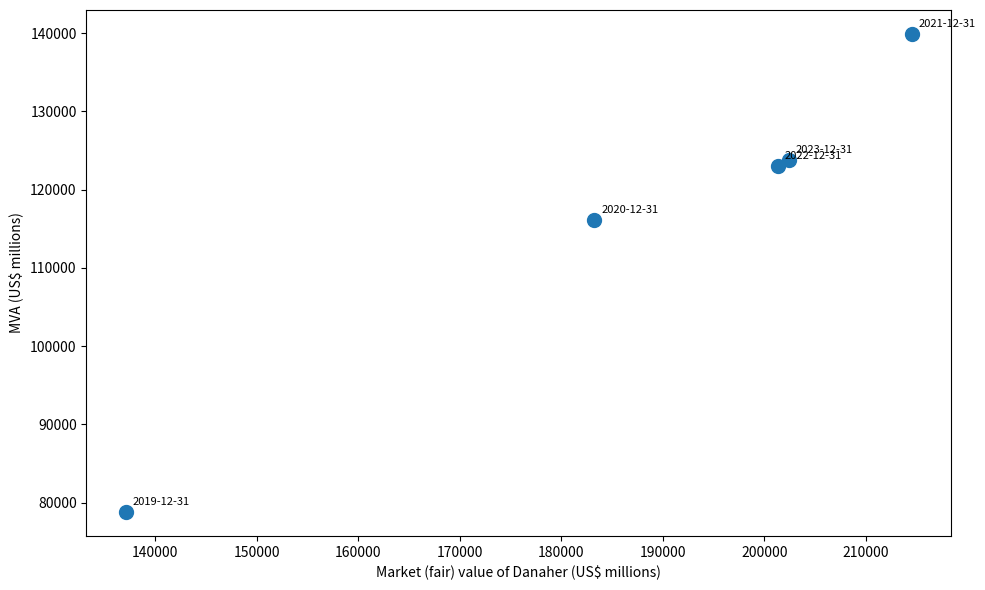

What Y value in the scatter plot is closest to 109338?

116100